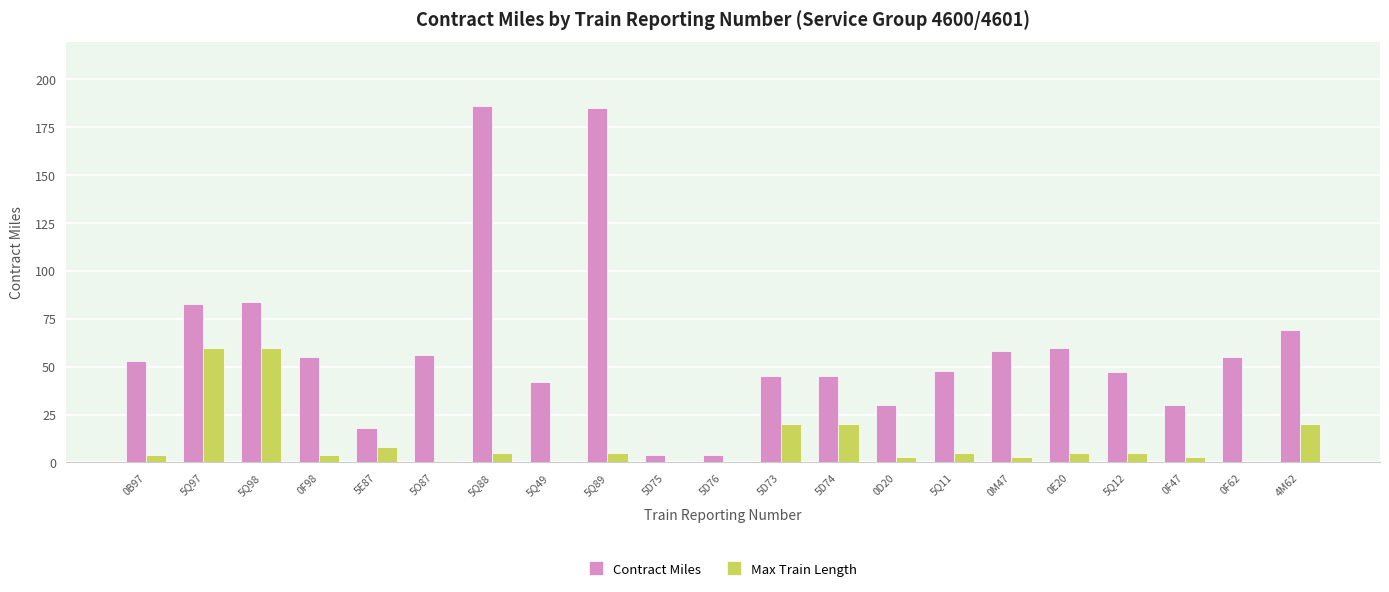

What value does the Contract Miles series have at 5Q12?

47